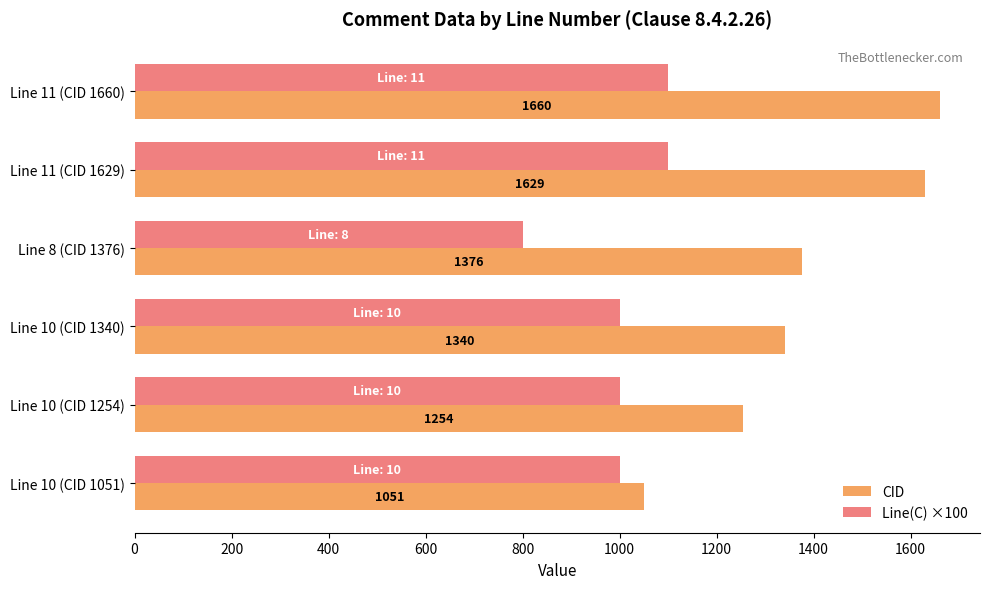

List the series in order of their peak value, lowest first.

Line(C) ×100, CID